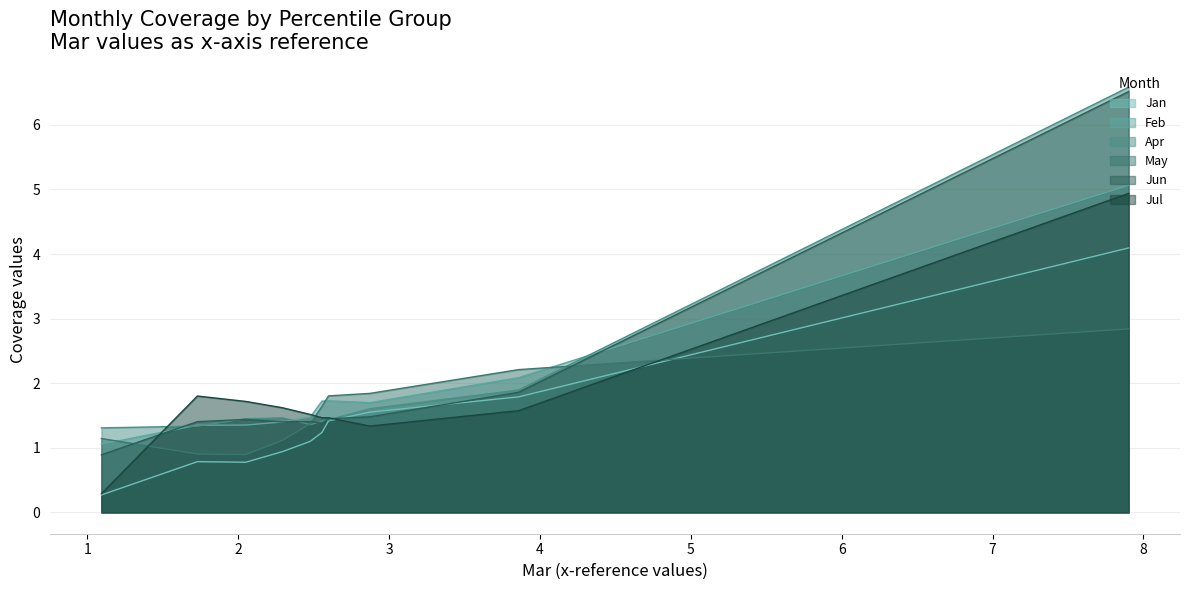

What is the highest value of the Jun series?

6.5